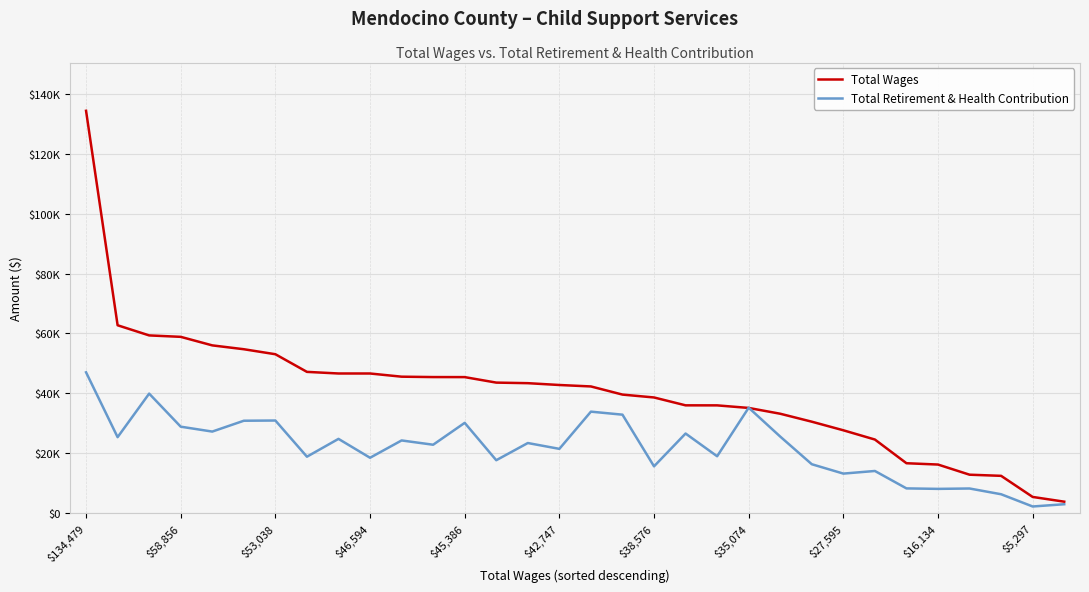

Does the chart display data point markers on the line(s)?

No